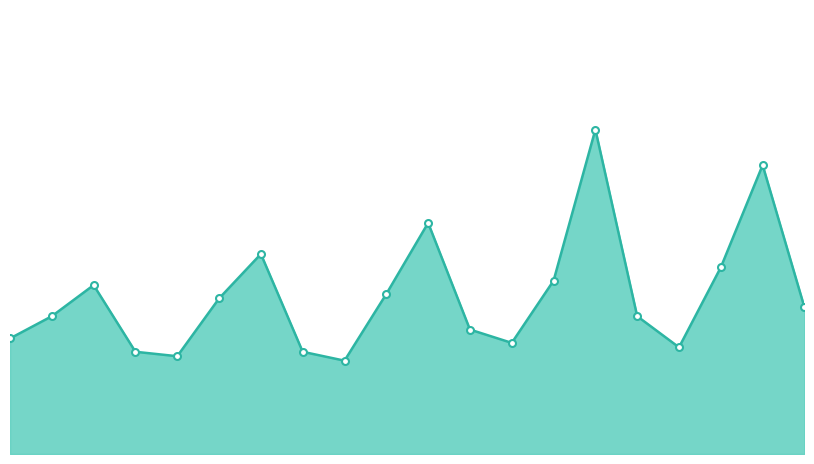

List the labels in order of value, largest first.

08:00, 09:00, 07:00, 10:00, 06:00, 16:00, 17:00, 11:00, 15:00, 05:00, 18:00, 12:00, 14:00, 04:00, 19:00, 13:00, 03:00, 02:00, 01:00, 00:00